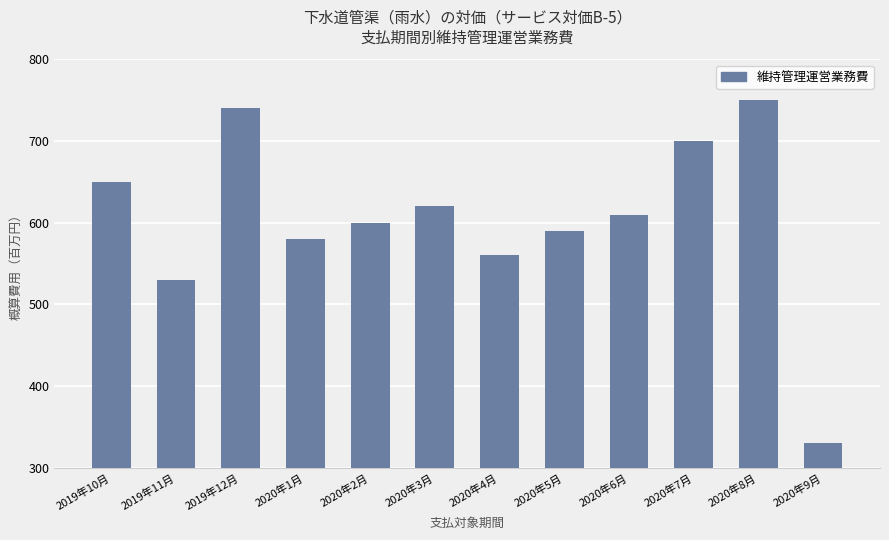

What is the maximum value shown in the chart?

750